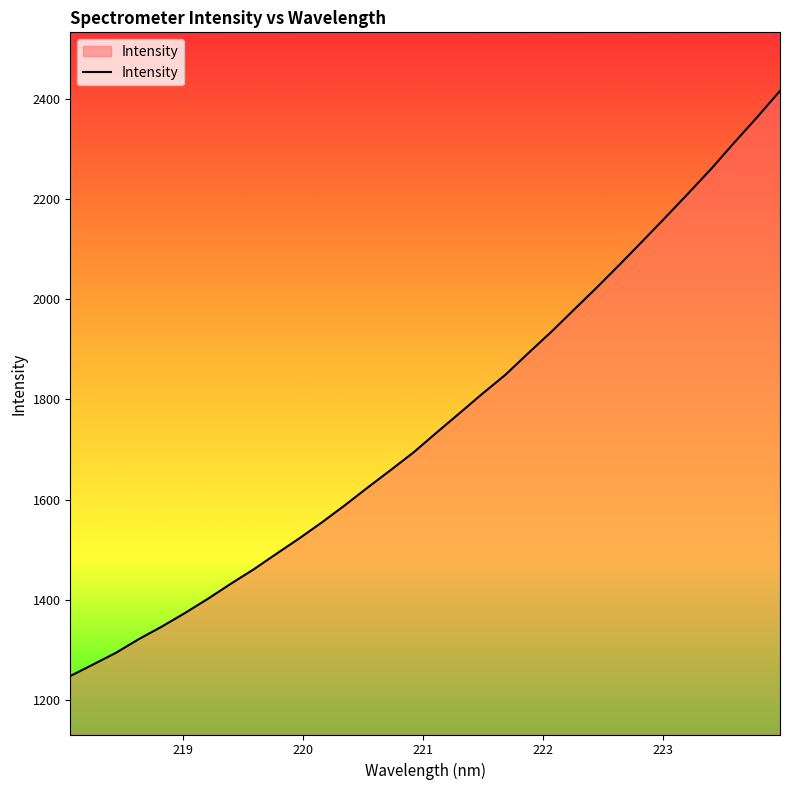

What is the minimum value shown in the chart?

1248.2